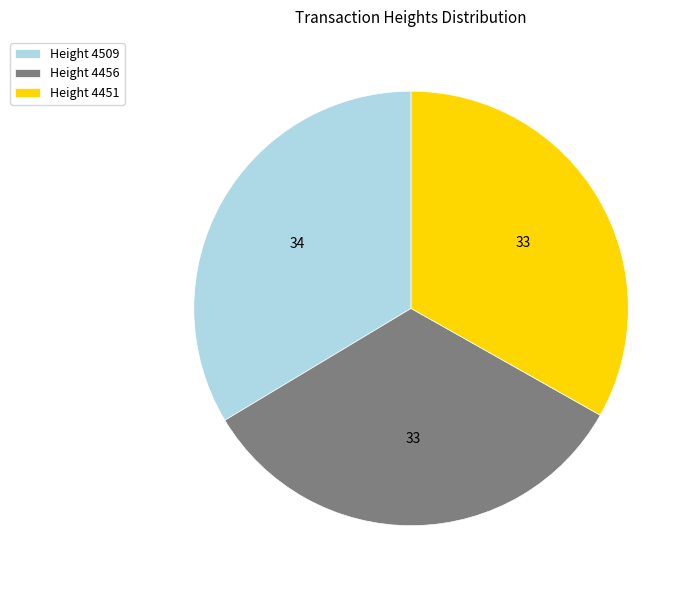

What is the ratio of the value at Height 4509 to the value at Height 4451?

1.0